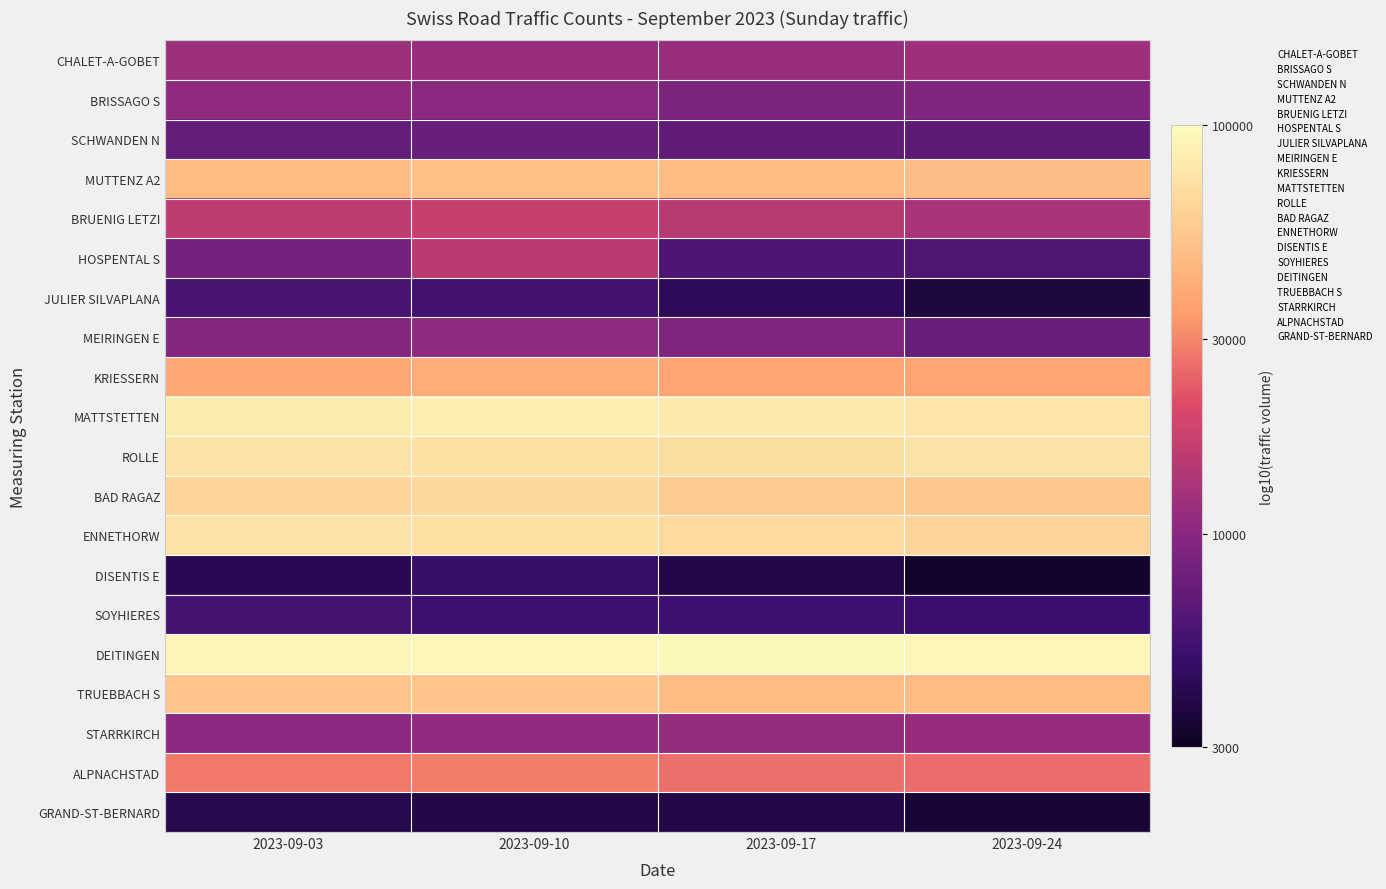

Which series has the largest total across all categories?

DEITINGEN